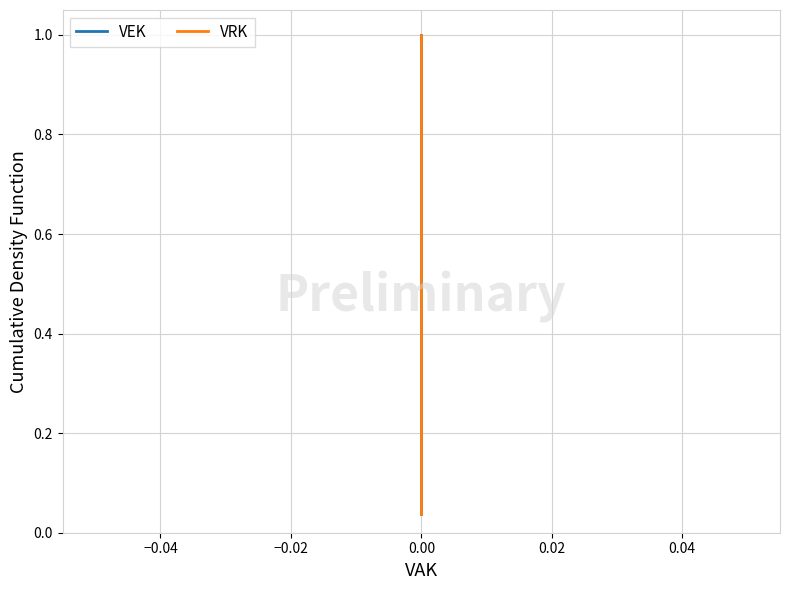

Reading left to right, list all the values displayed in this chart.

VEK: 0.0	0.1	0.1	0.1	0.2	0.2	0.3	0.3	0.3	0.4	0.4	0.4	0.5	0.5	0.6	0.6	0.6	0.7	0.7	0.7	0.8	0.8	0.9	0.9	0.9	1.0	1.0
VRK: 0.0	0.1	0.1	0.1	0.2	0.2	0.3	0.3	0.3	0.4	0.4	0.4	0.5	0.5	0.6	0.6	0.6	0.7	0.7	0.7	0.8	0.8	0.9	0.9	0.9	1.0	1.0